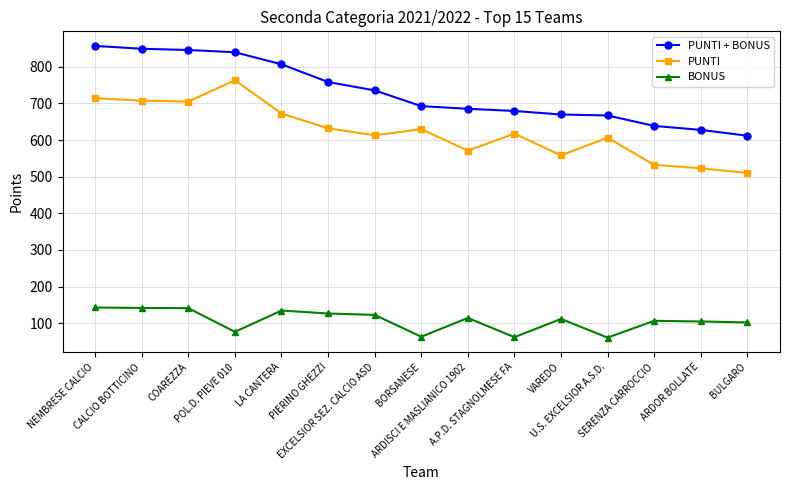

Which series has the largest range (max minus min)?

PUNTI